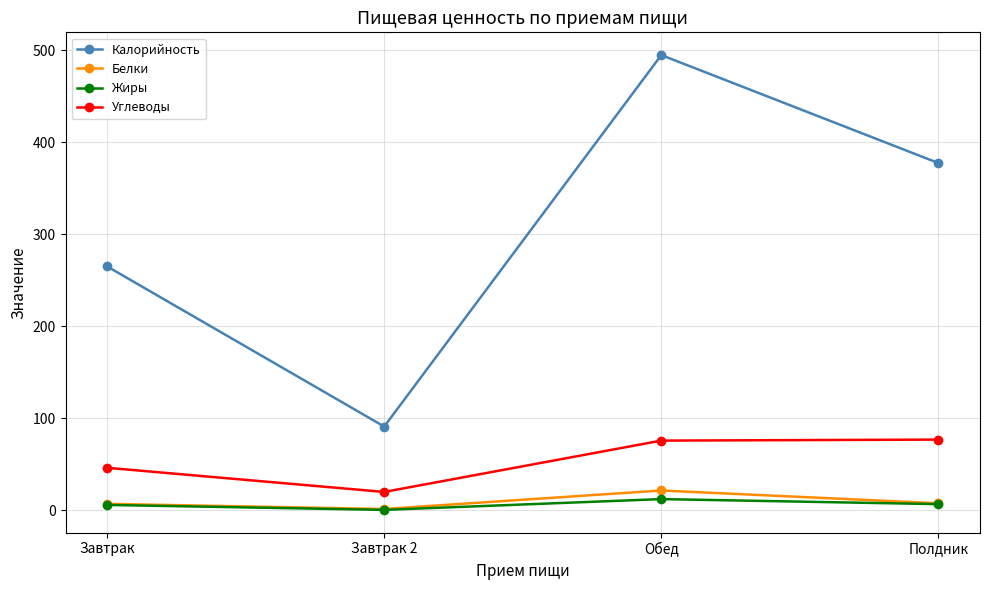

What is the difference between the highest and lowest values at Завтрак 2?

90.5